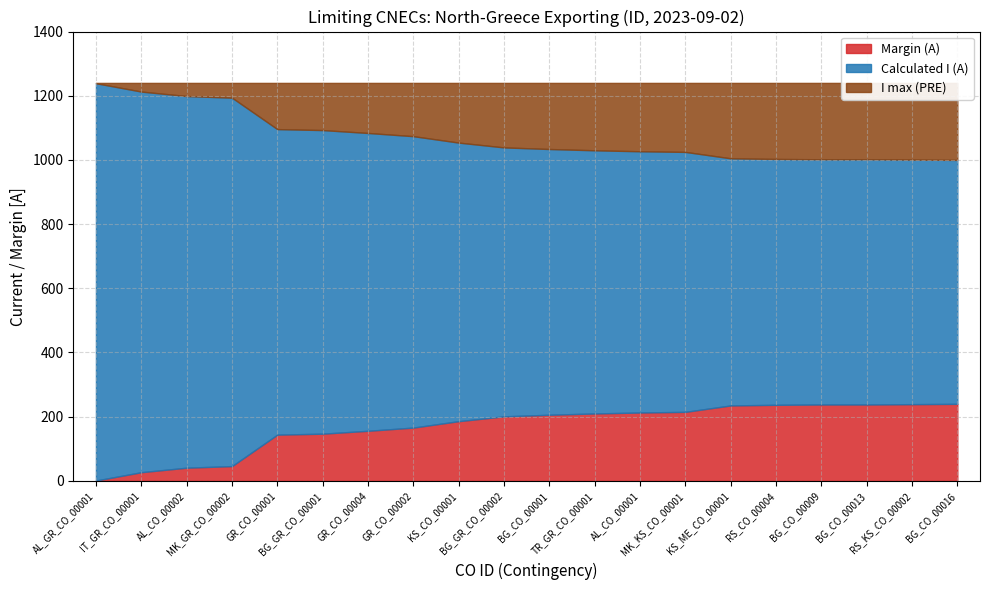

Which series has the largest range (max minus min)?

Calculated I (A)